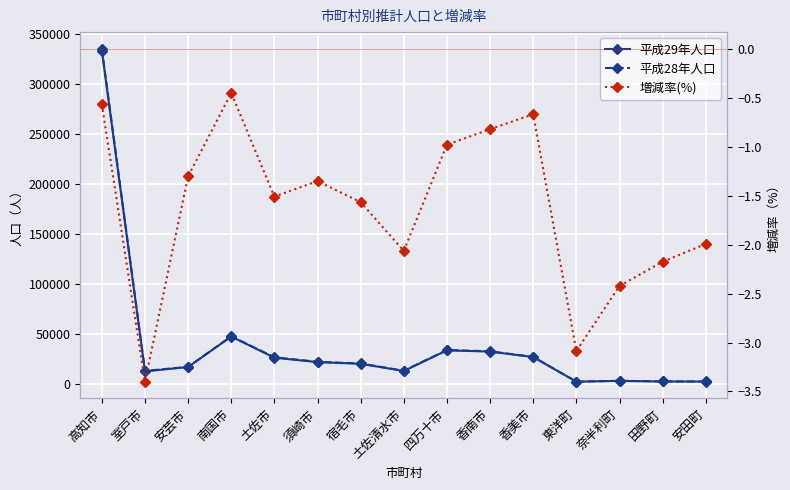

At which category does 平成28年人口 reach its first local valley?

室戸市